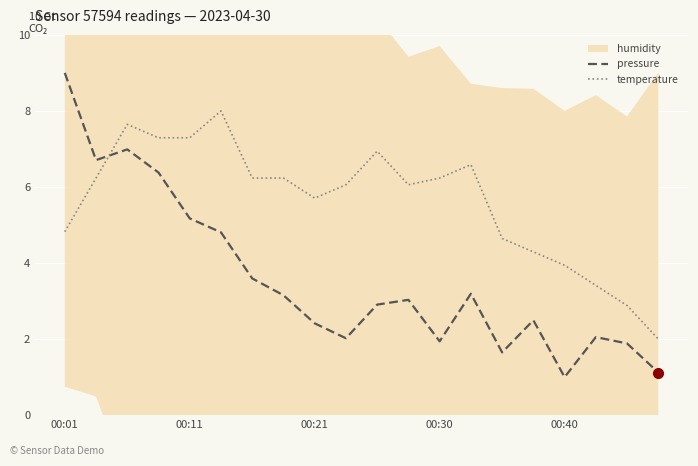

Where does the pressure series first go above 3?

00:01